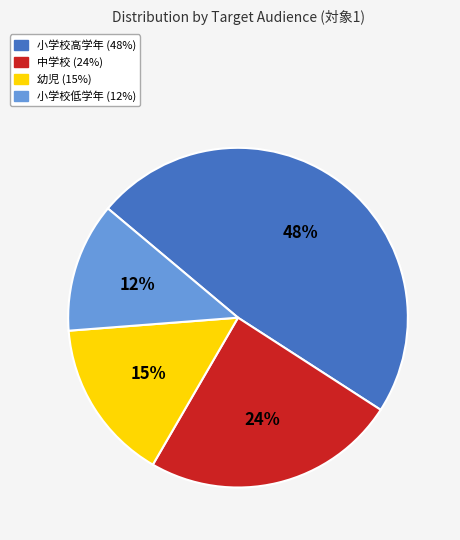

How many segments does this pie chart have?

4